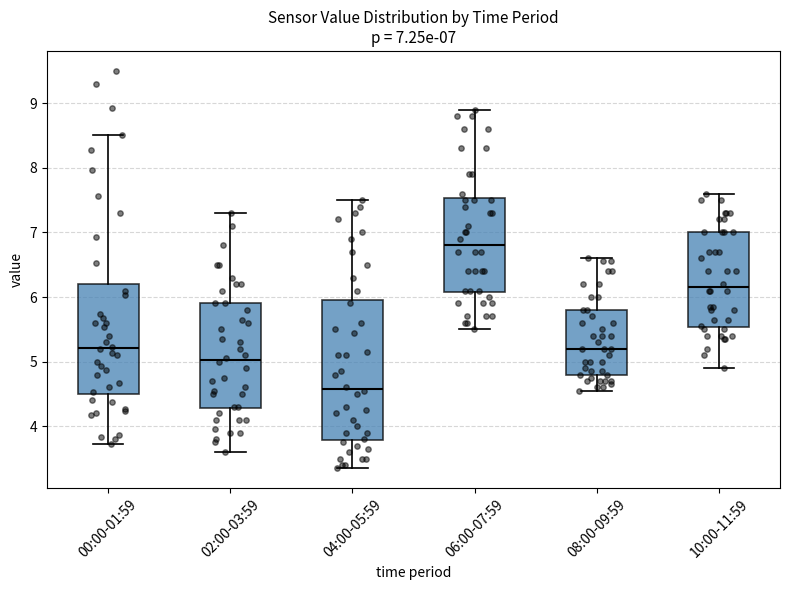

Which box is the tallest, from its lower edge to its upper edge?

04:00-05:59